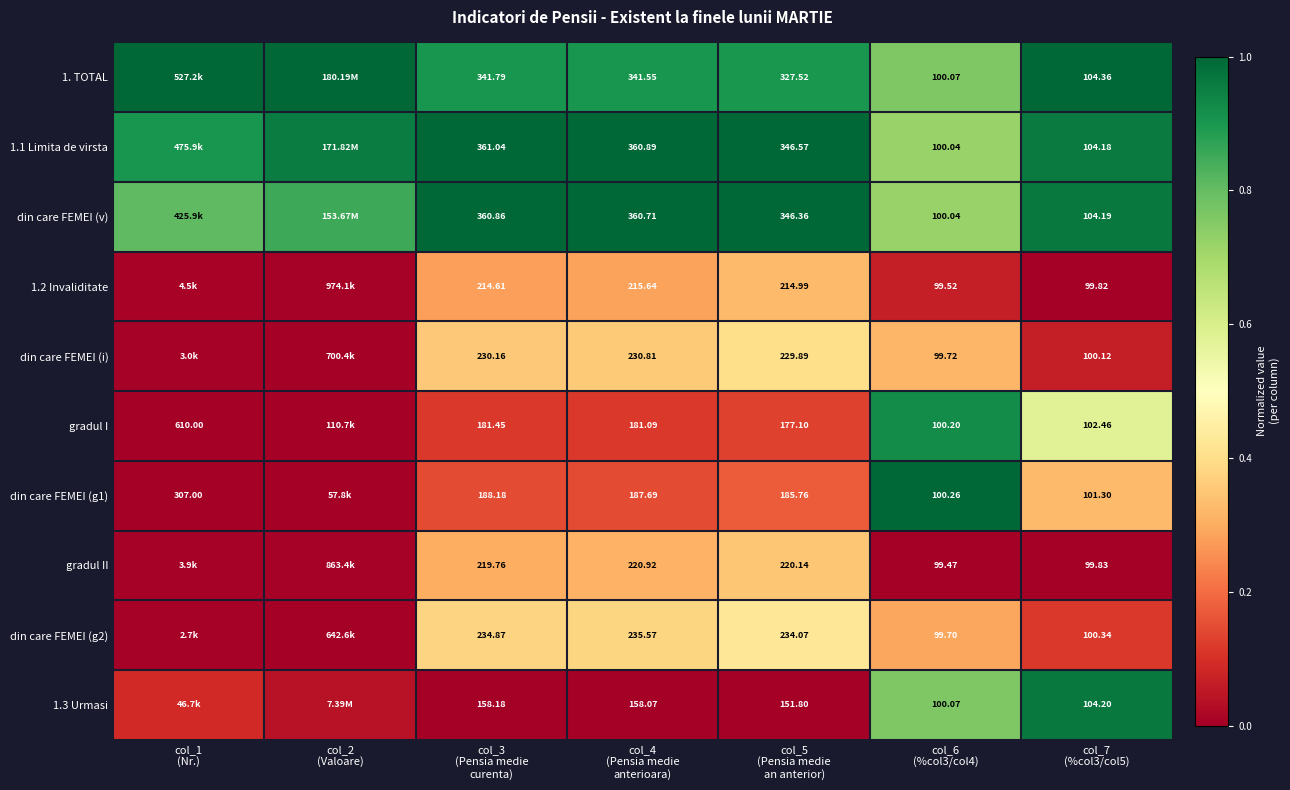

The gradul II series shows 0.0 at col_1 (Nr.). True or false?

False